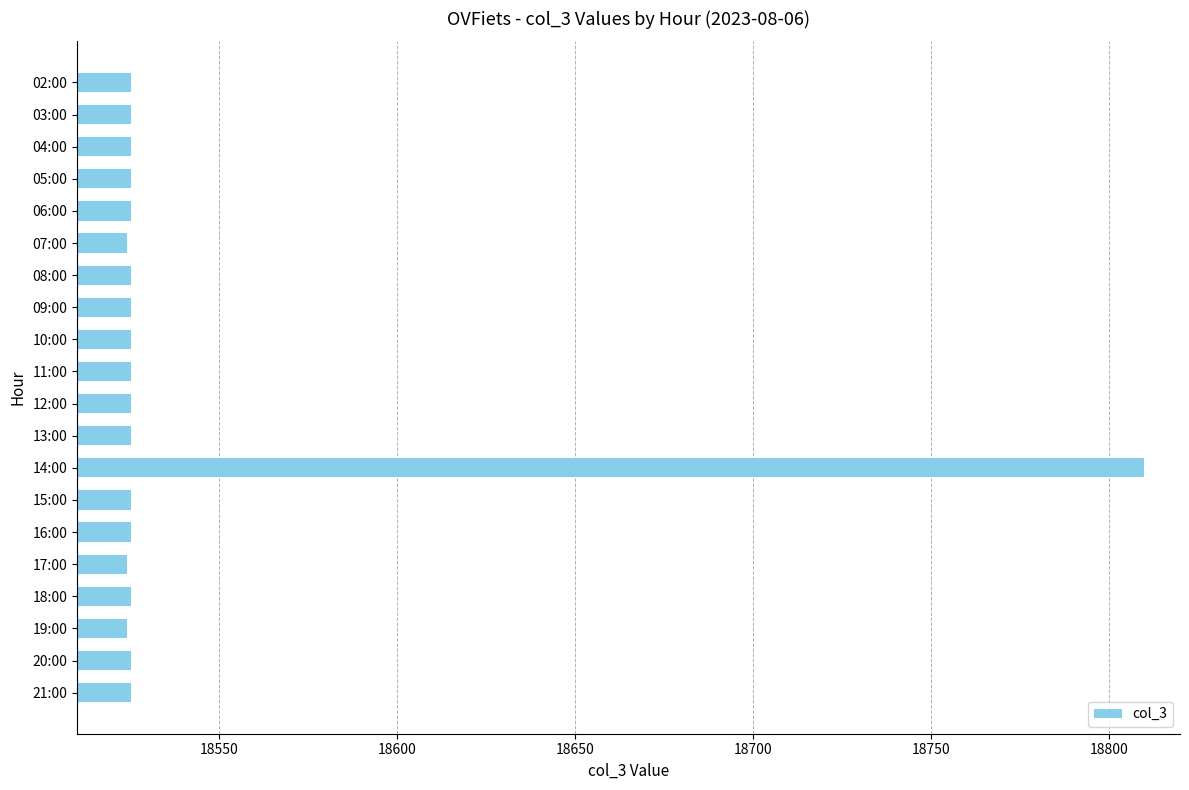

Approximately how many times larger is the value at 03:00 compared to 18:00?

1.0